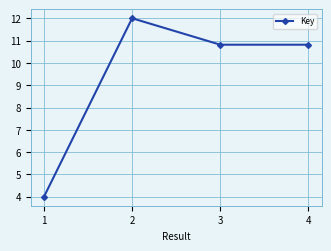

What is the smallest value displayed?

4.0